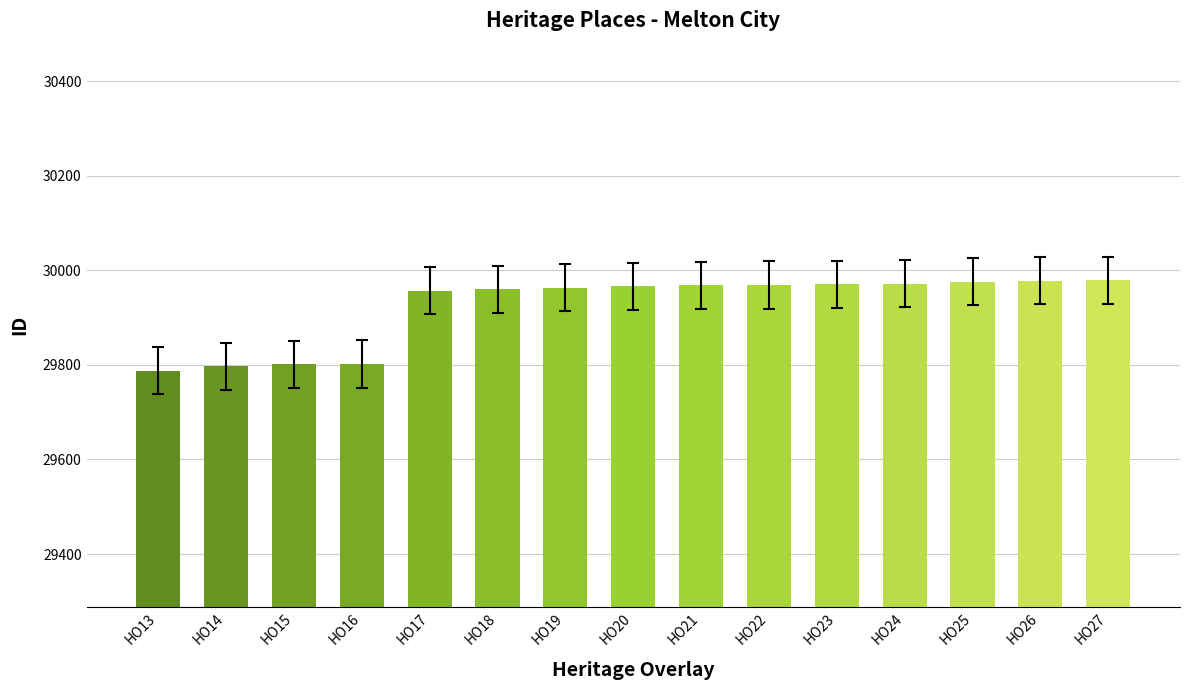

Count the number of data series in this chart.

1